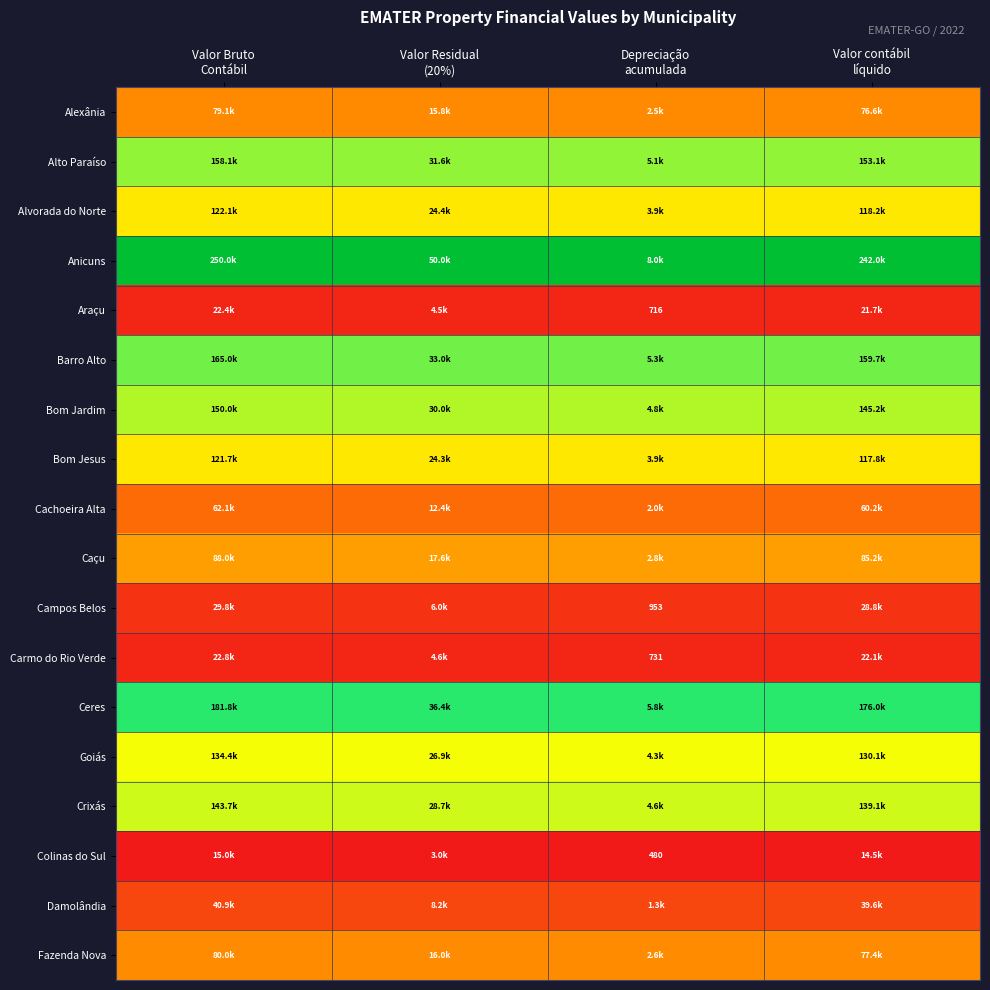

Count the number of data series in this chart.

18